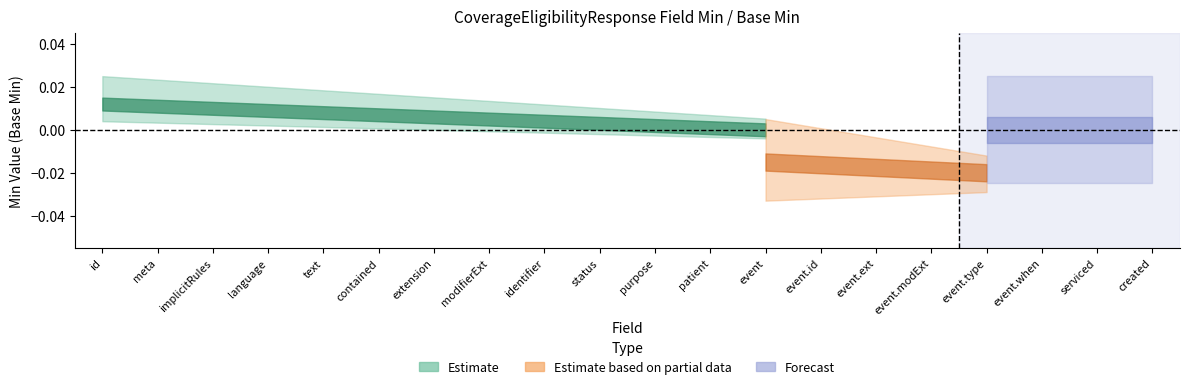

Is this an area chart (filled region under the line)?

No